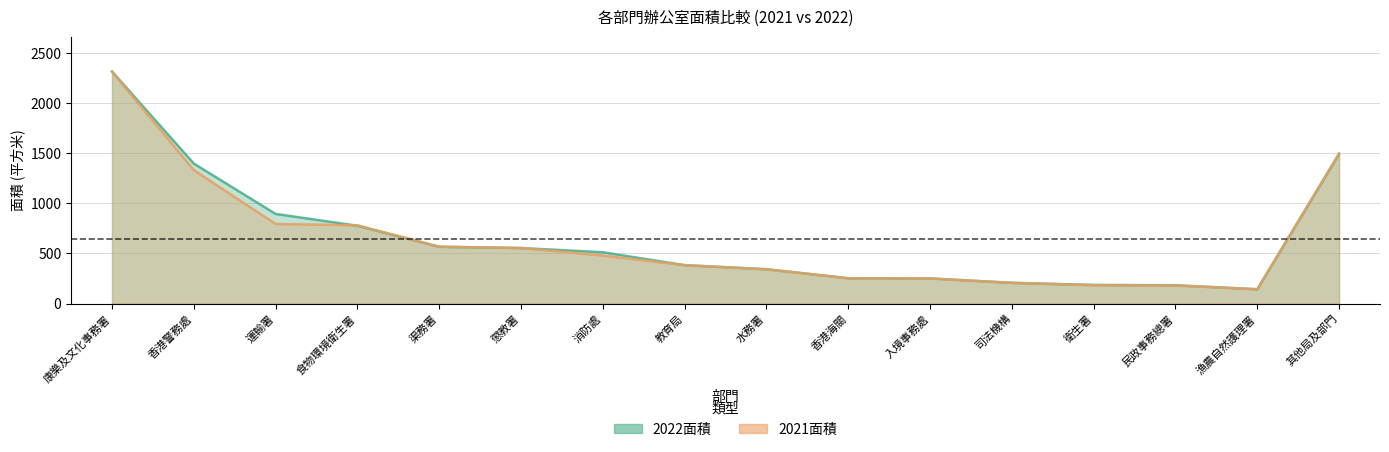

What is the difference between the second highest and minimum values in the 2022面積 series?

1349